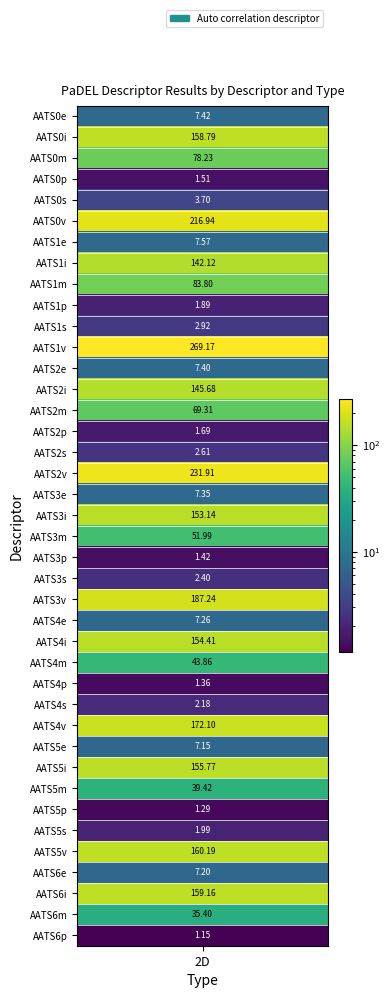

Reading right to left, what are all the values shown in this chart?

39=1.1	38=35.4	37=159.2	36=7.2	35=160.2	34=2.0	33=1.3	32=39.4	31=155.8	30=7.1	29=172.1	28=2.2	27=1.4	26=43.9	25=154.4	24=7.3	23=187.2	22=2.4	21=1.4	20=52.0	19=153.1	18=7.4	17=231.9	16=2.6	15=1.7	14=69.3	13=145.7	12=7.4	11=269.2	10=2.9	9=1.9	8=83.8	7=142.1	6=7.6	5=216.9	4=3.7	3=1.5	2=78.2	1=158.8	0=7.4